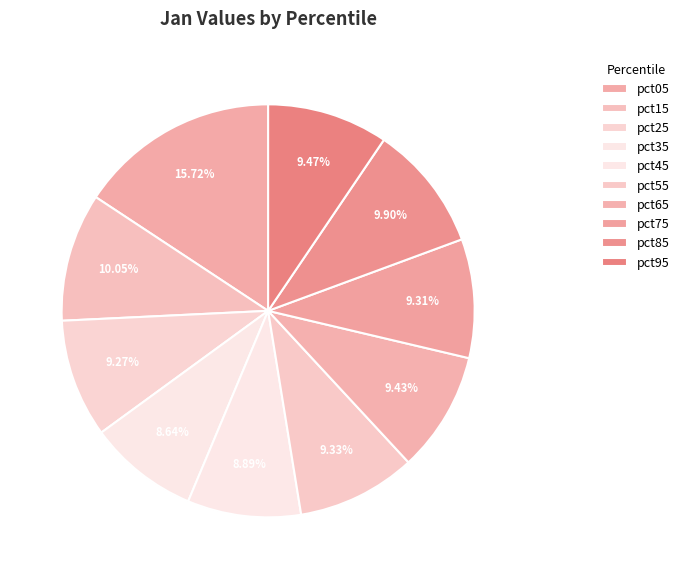

To the nearest percent, what is the average slice percentage?

10%